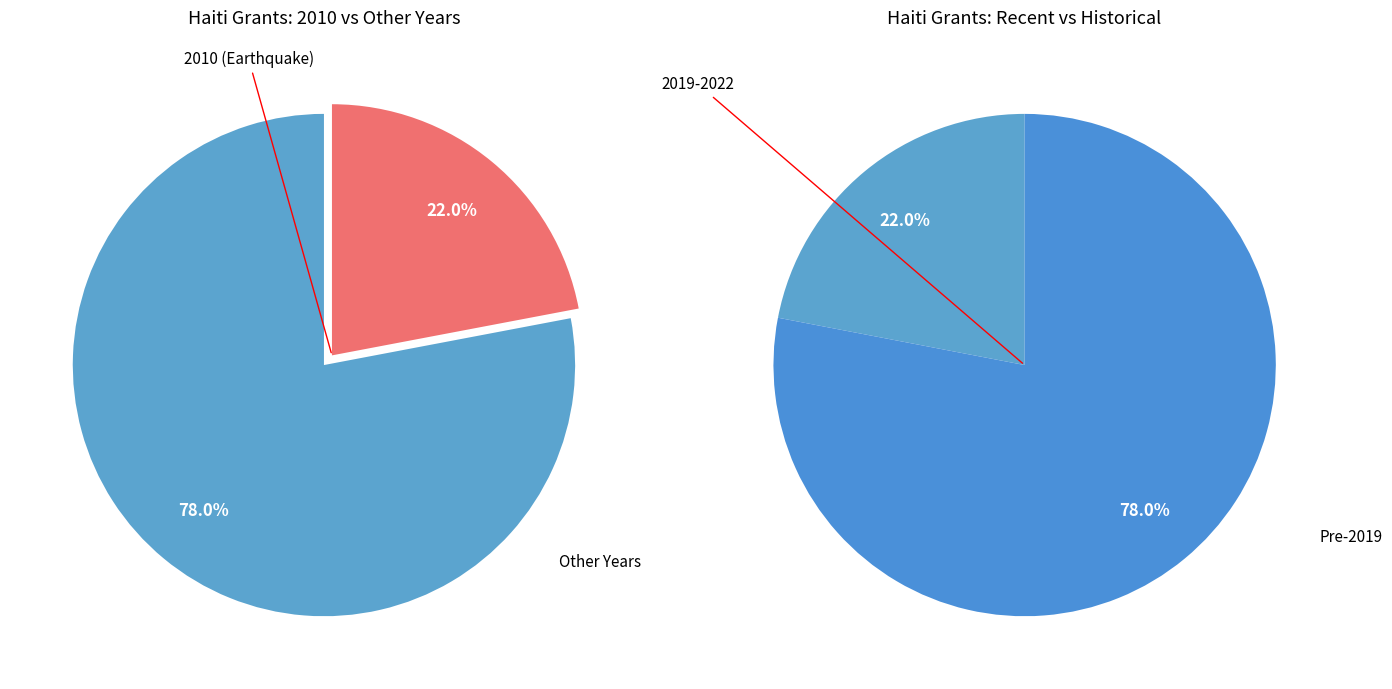

Is it true that 2016 is 1% of the pie?

False